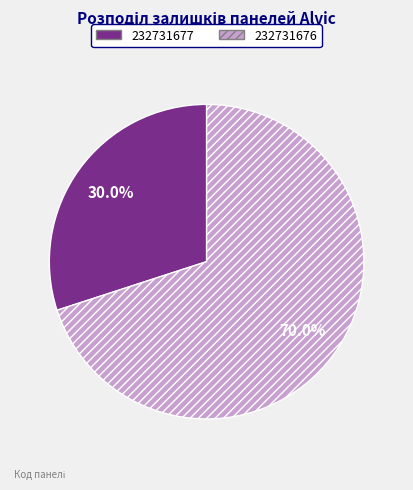

What percentage is the 232731676 slice, to the nearest percent?

70%